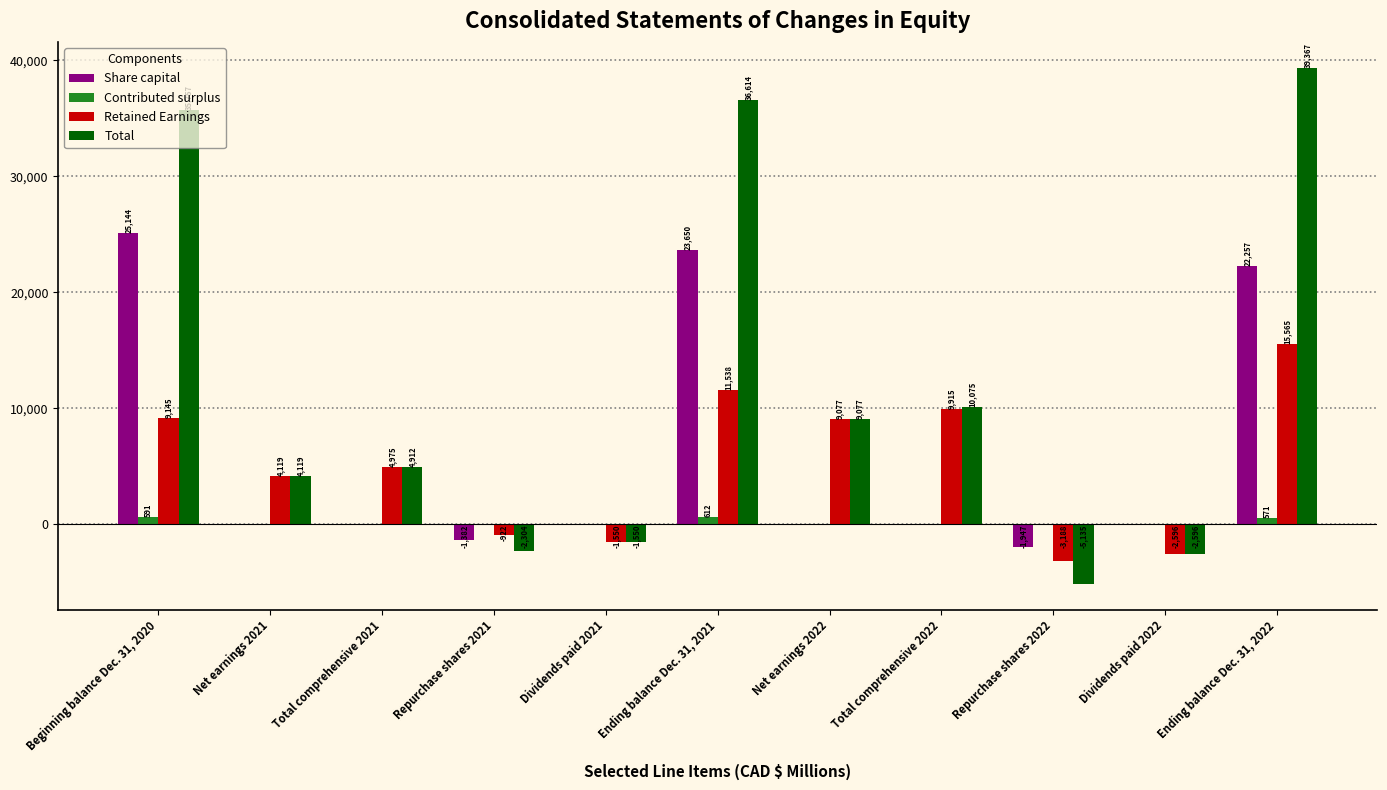

The Contributed surplus series shows 0 at Repurchase shares 2021. True or false?

True